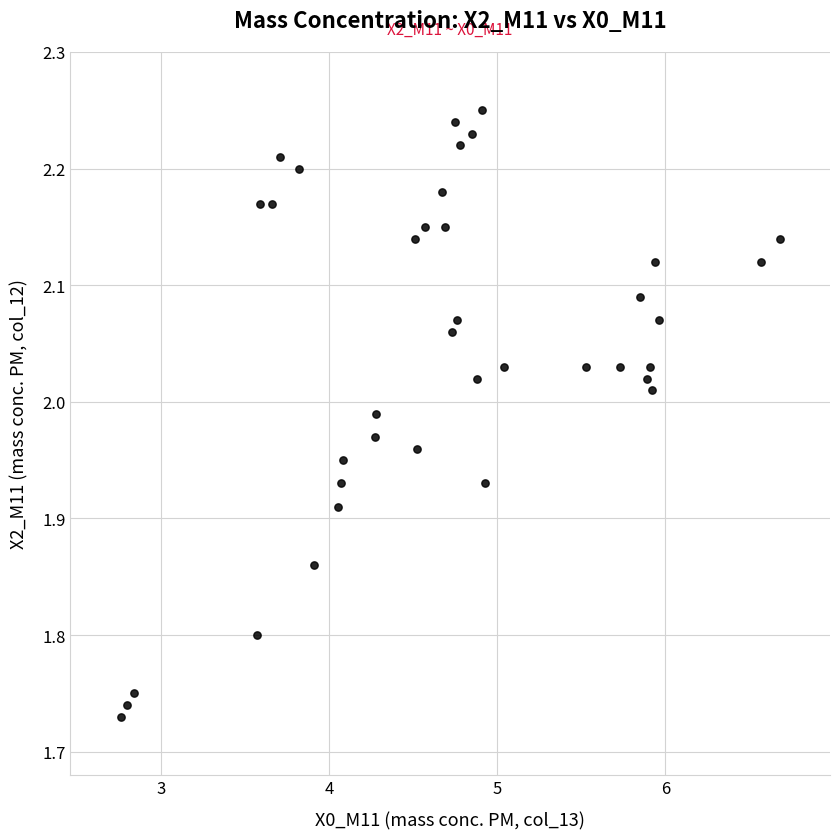

What is the range of X values (max minus min)?

3.9